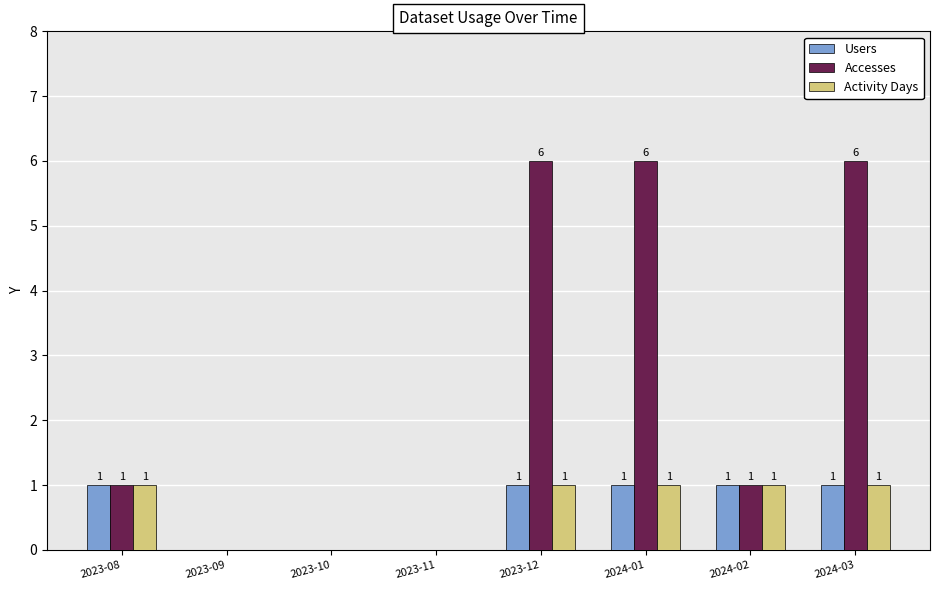

True or false: Accesses has a value of 6 at 2023-12.

True